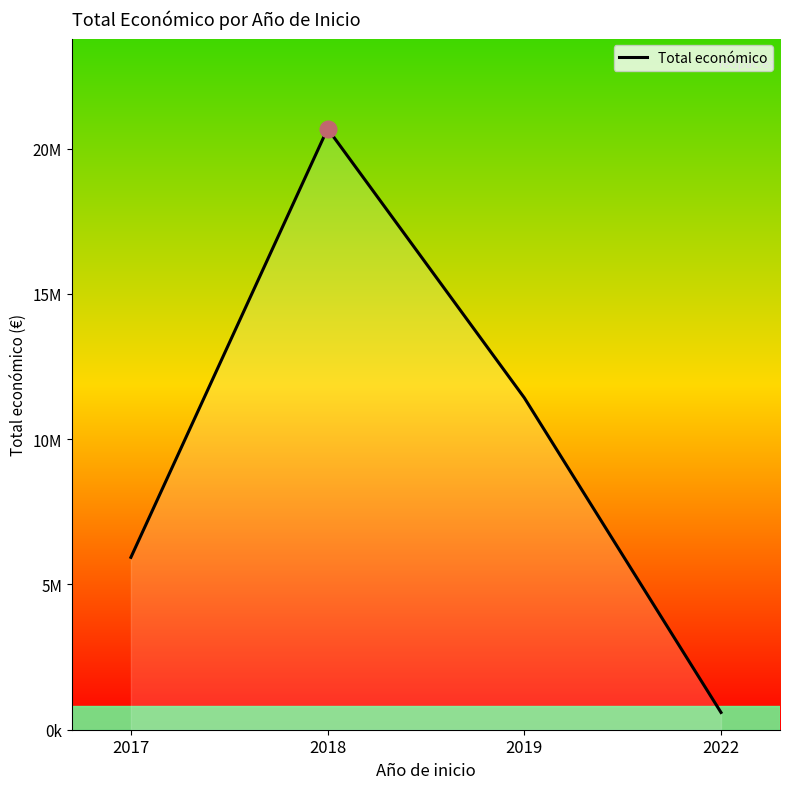

List the labels in order of value, largest first.

2018, 2019, 2017, 2022